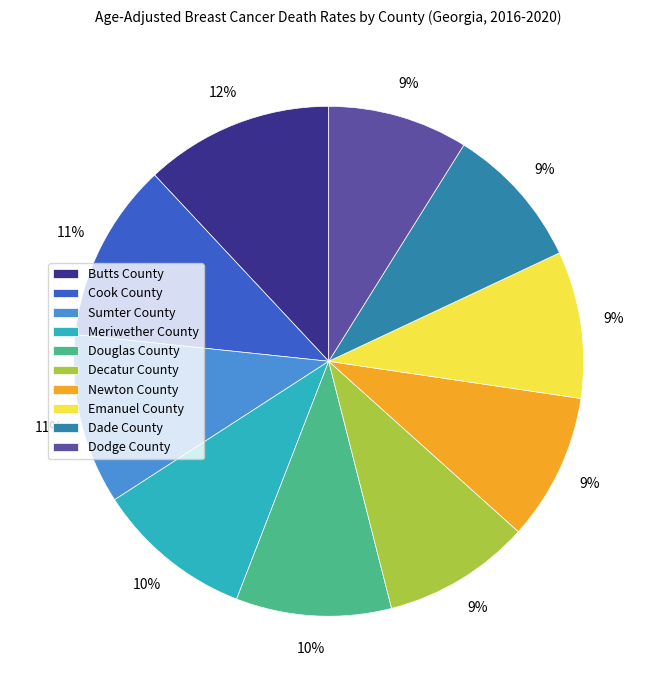

Which slice is the largest?

Butts County